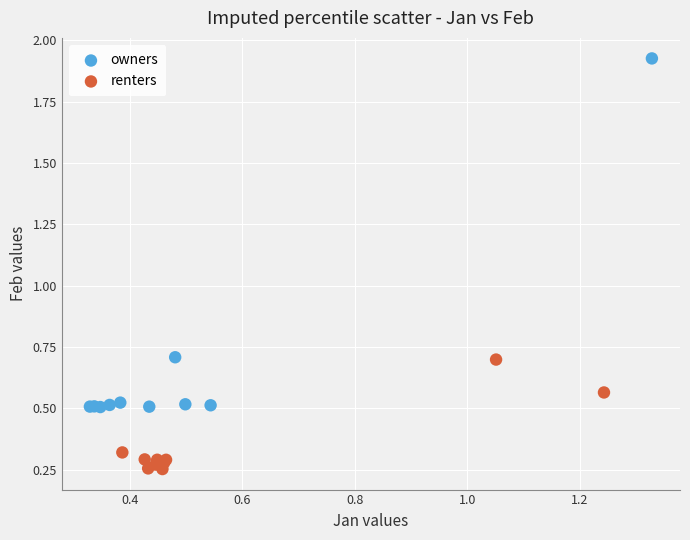

Which series reaches the maximum Y coordinate?

owners